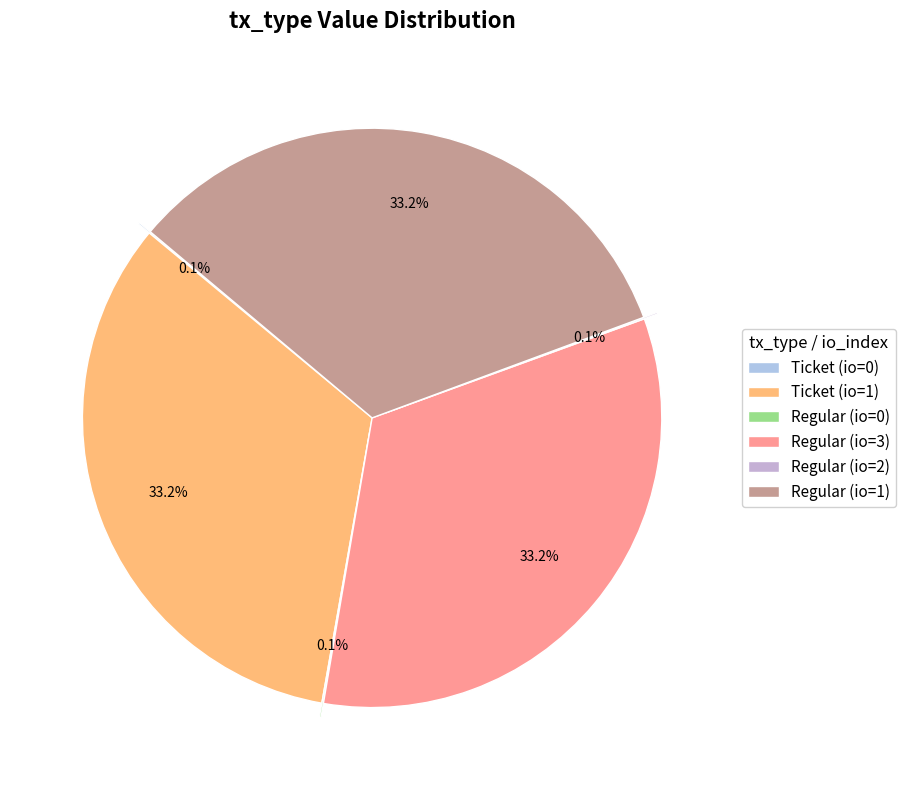

Count the number of slices in the pie.

6